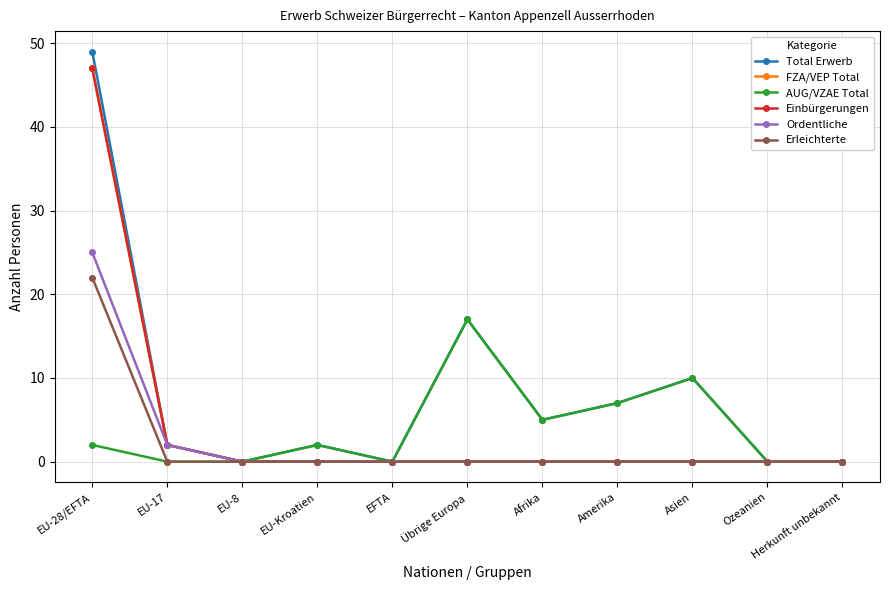

What is the spread (max minus min) of values at Amerika?

7